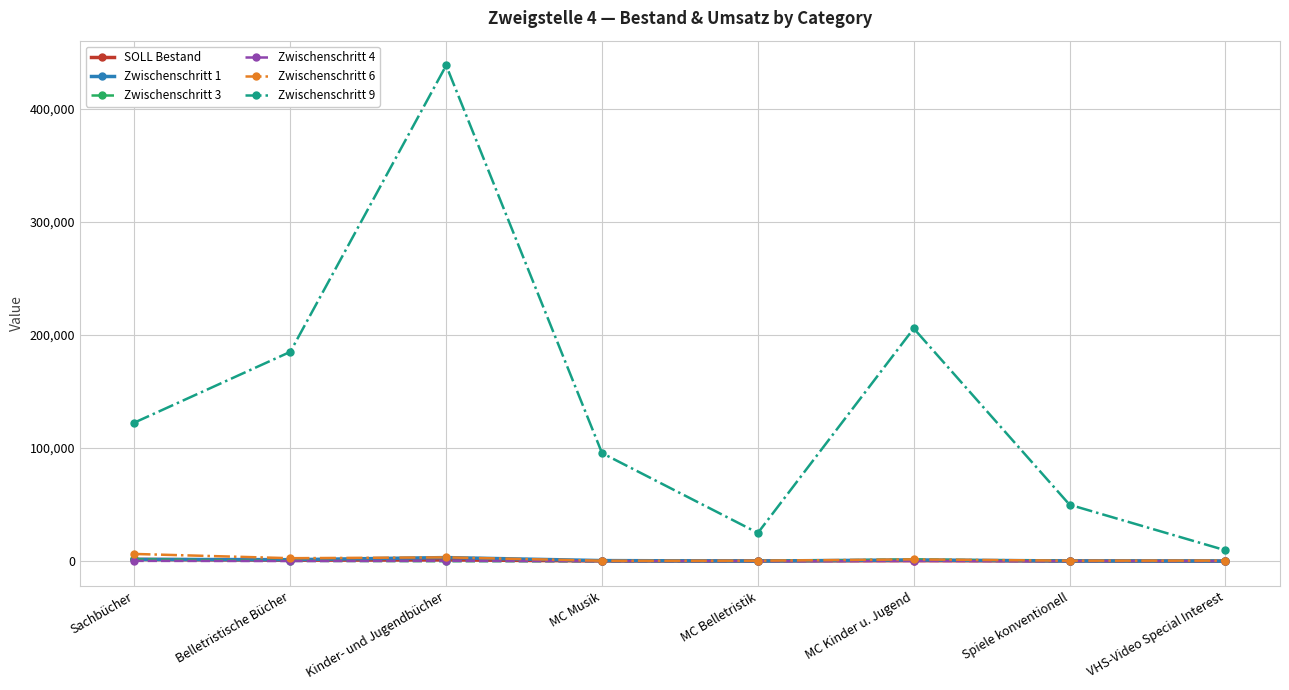

Which series has the widest spread of values?

Zwischenschritt 9